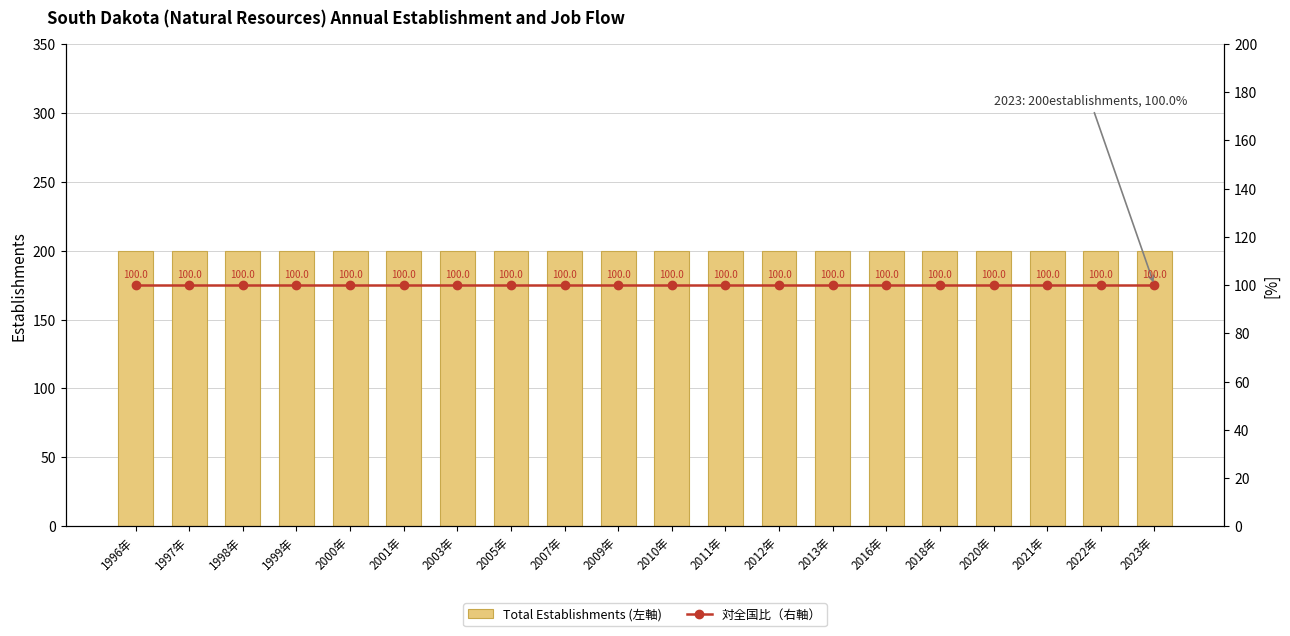

List the series in order of their overall mean, highest first.

Total Establishments (左軸), 対全国比（右軸）